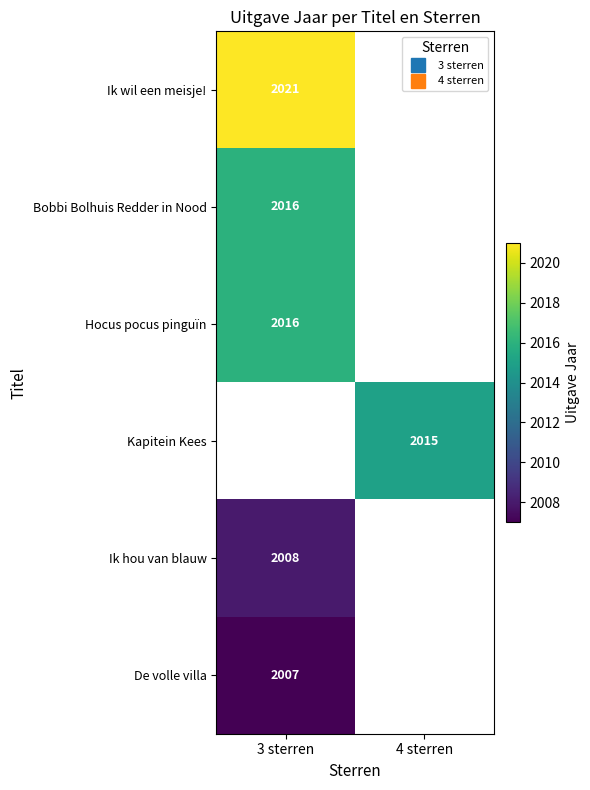

List the labels in order of Hocus pocus pinguïn value, largest first.

3 sterren, 4 sterren